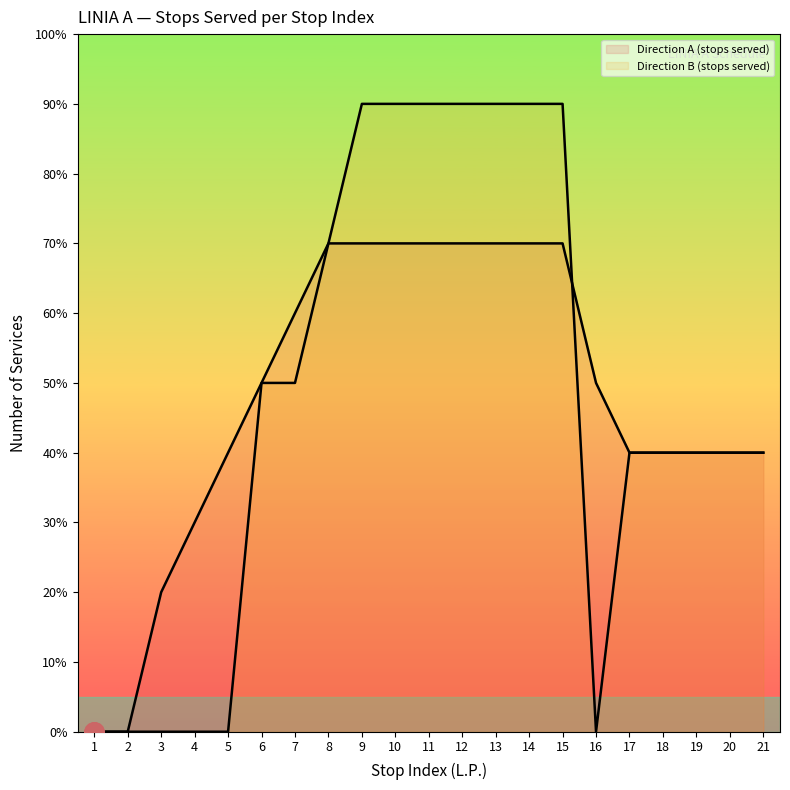

Between 7 and 11, which is larger?

11